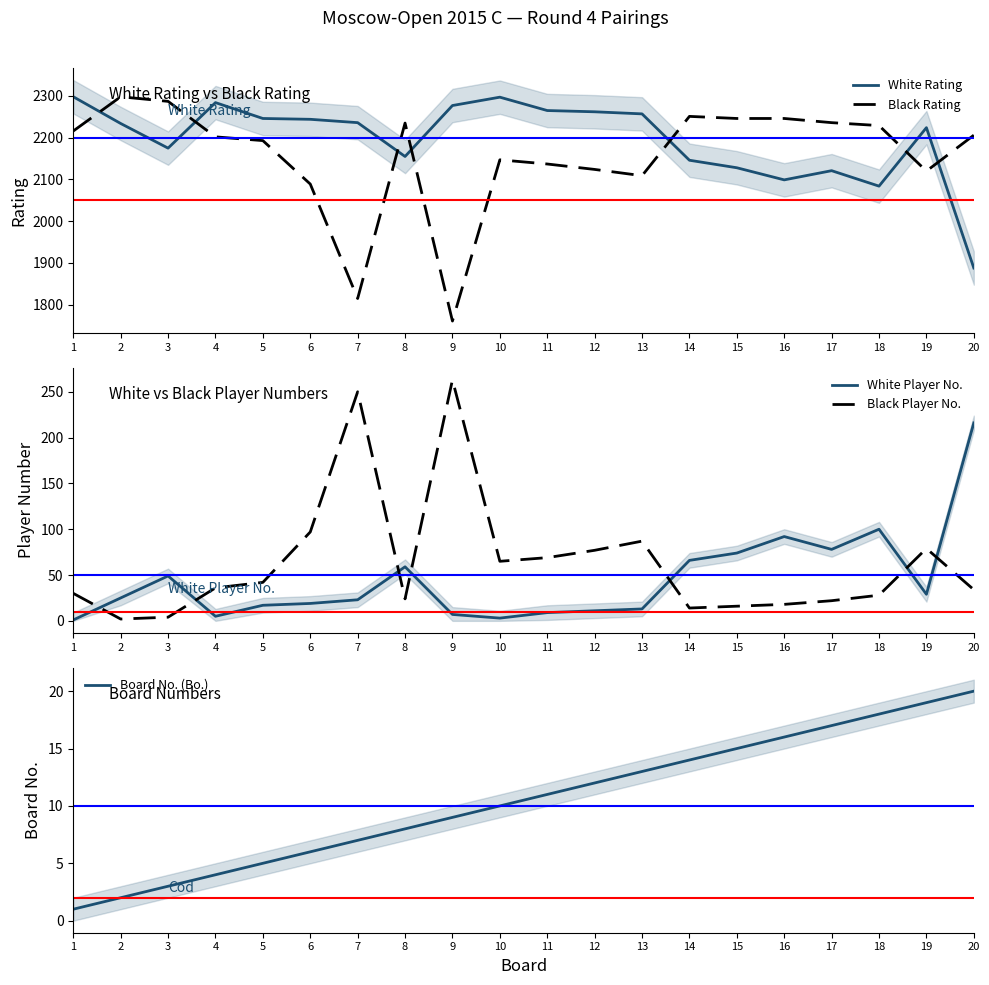

True or false: Black Rating has more than 2 interior local peaks.

True